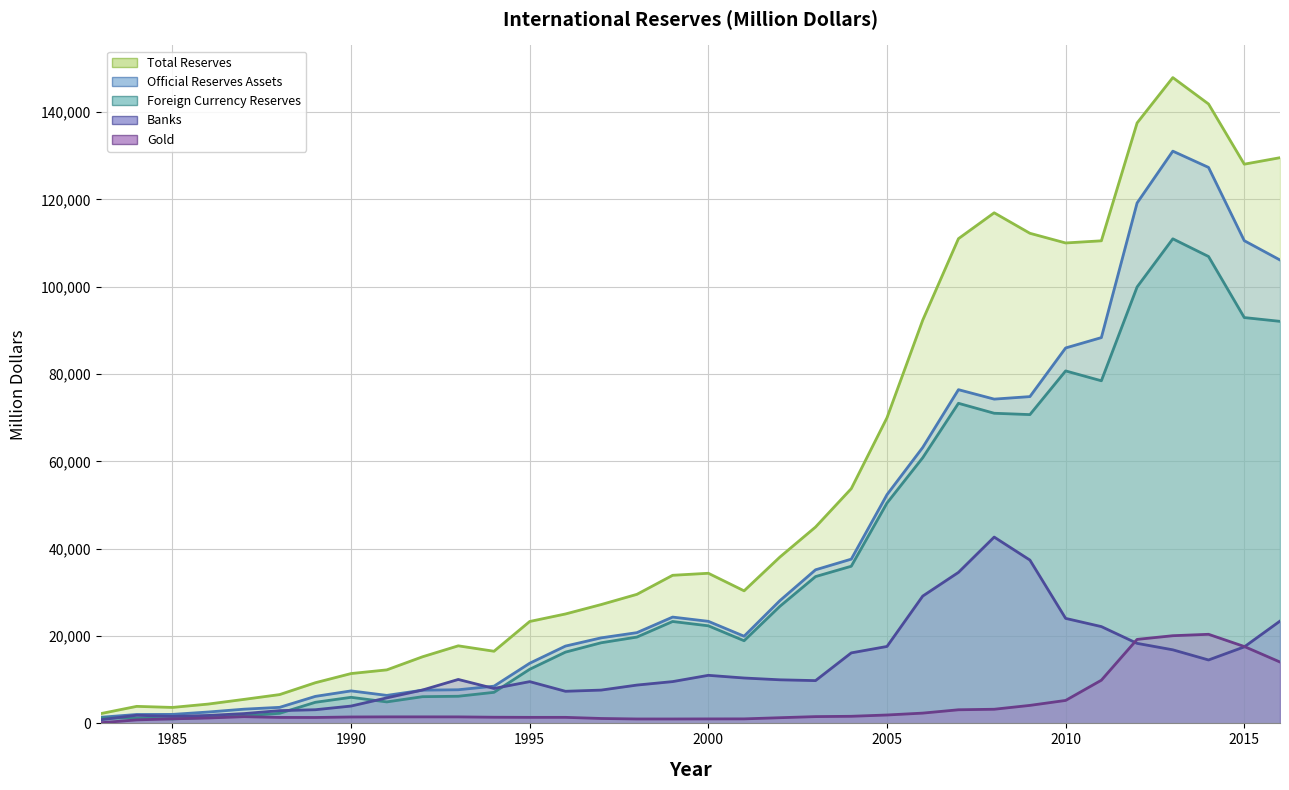

At which category is the sum across all series the highest?

2013